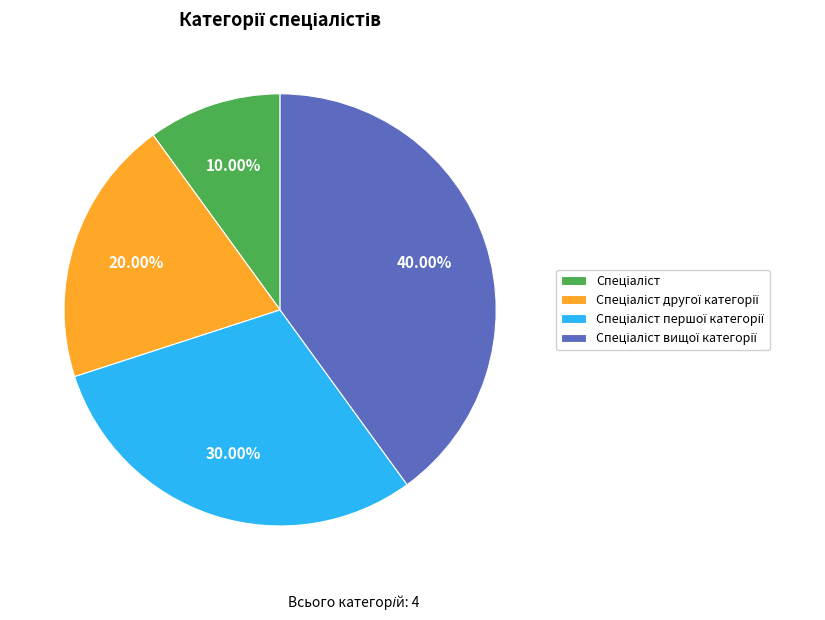

Is there any slice that represents more than half of the pie?

No